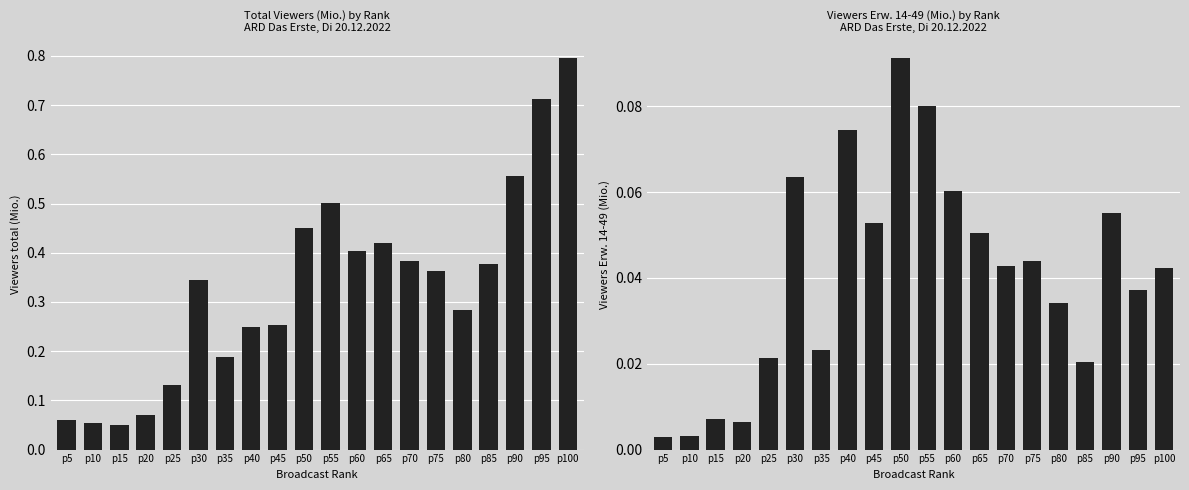

List the labels in order of Sehb. gesamt (Mio.) value, smallest first.

p15, p10, p5, p20, p25, p35, p40, p45, p80, p30, p75, p85, p70, p60, p65, p50, p55, p90, p95, p100